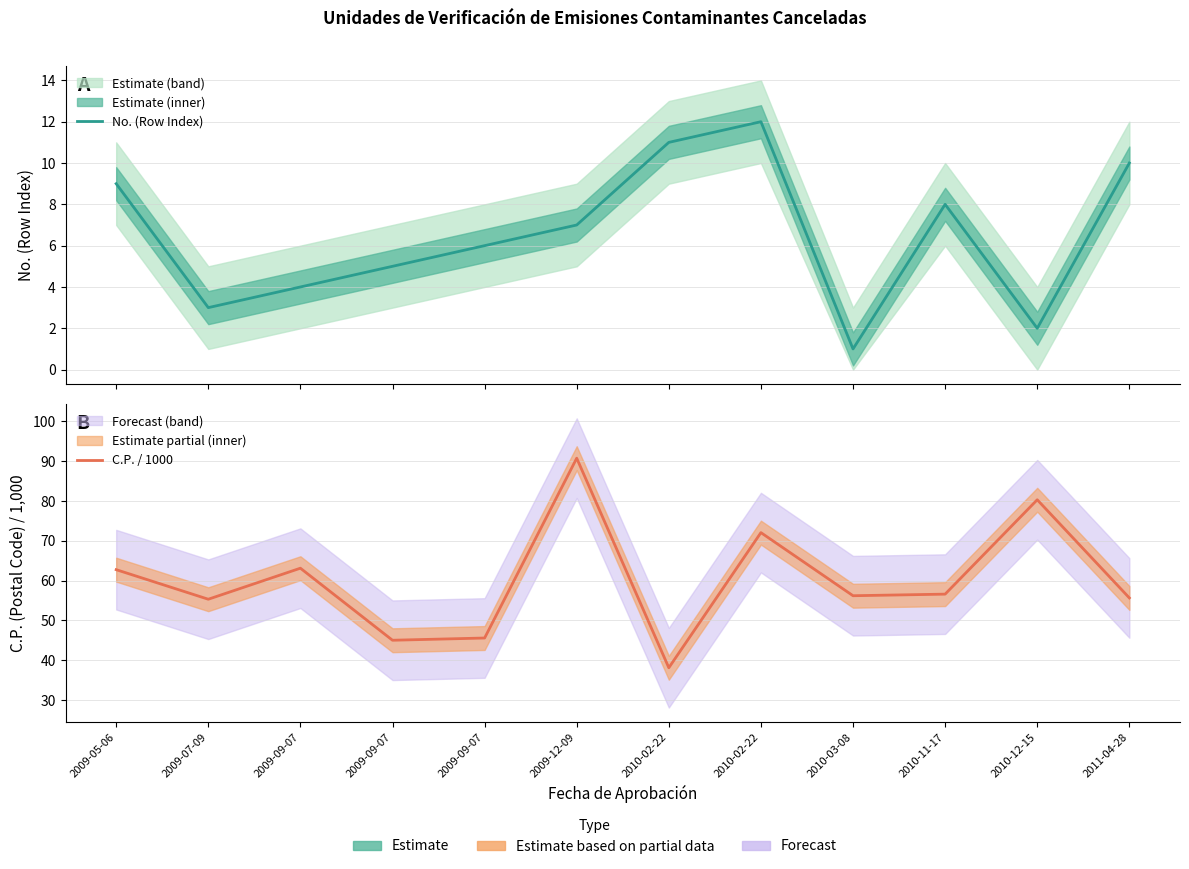

Which has a higher value, 2009-12-09 or 2009-05-06?

2009-05-06